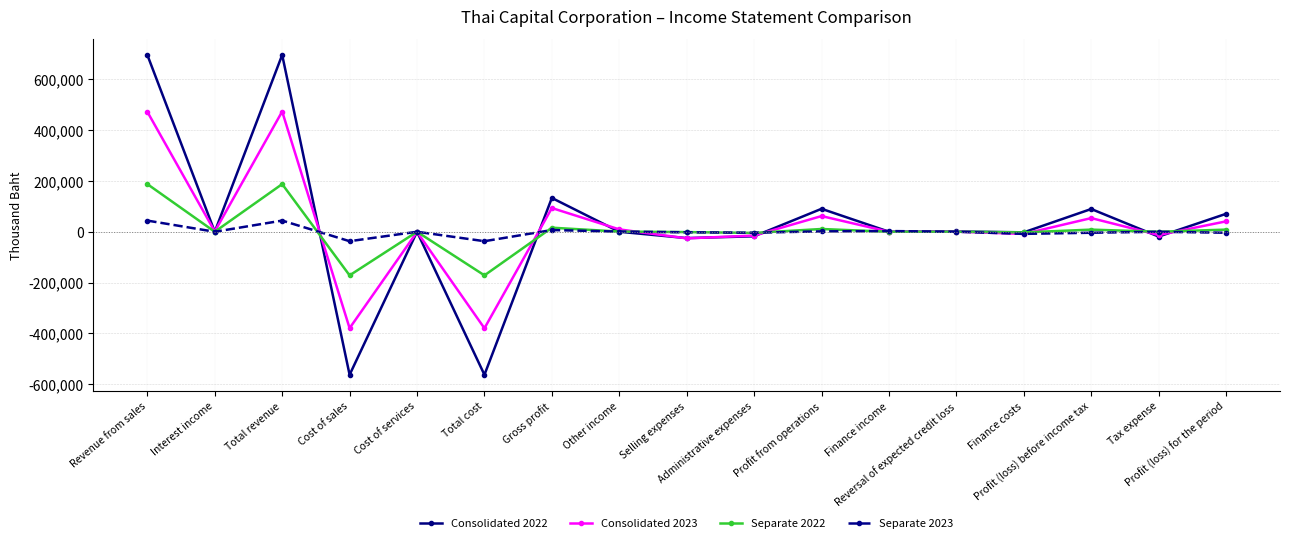

Which series has the largest range (max minus min)?

Consolidated 2022